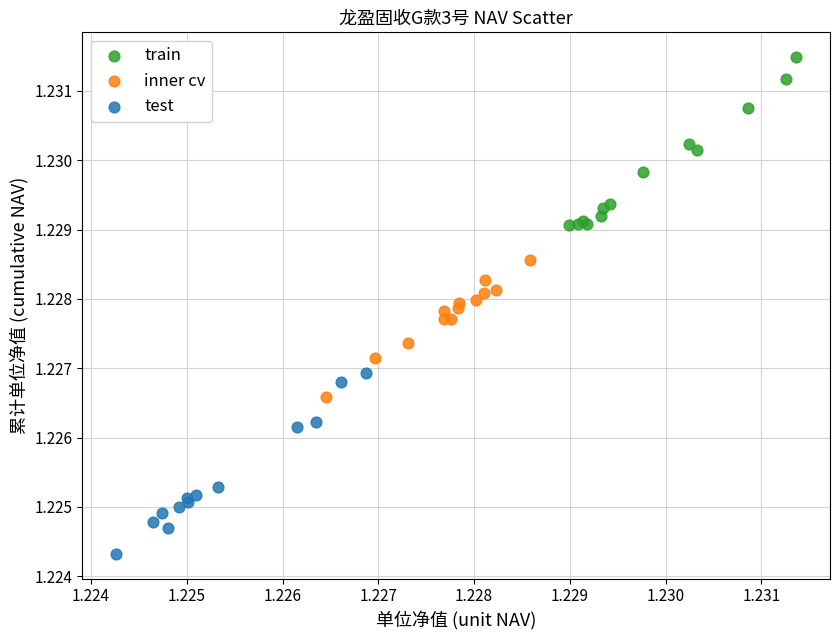

Which series reaches the minimum Y coordinate?

test